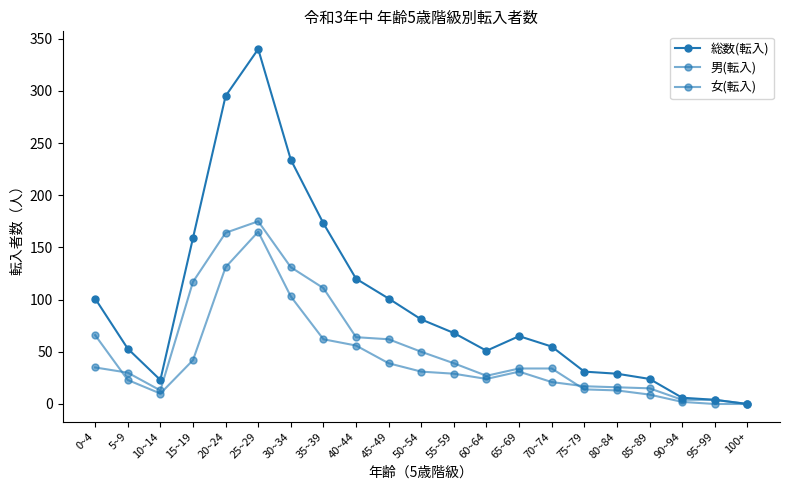

Does the chart have visible grid lines?

No